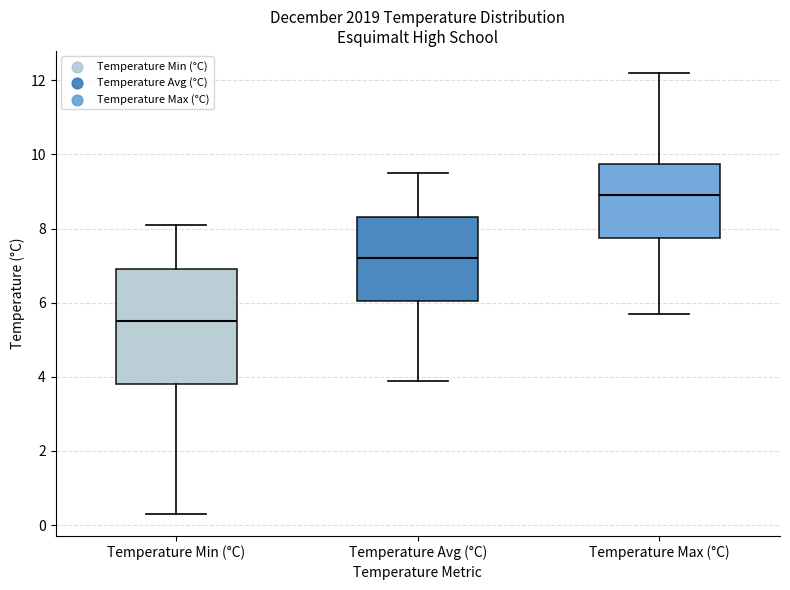

Which box is the tallest, from its lower edge to its upper edge?

Temperature Min (°C)